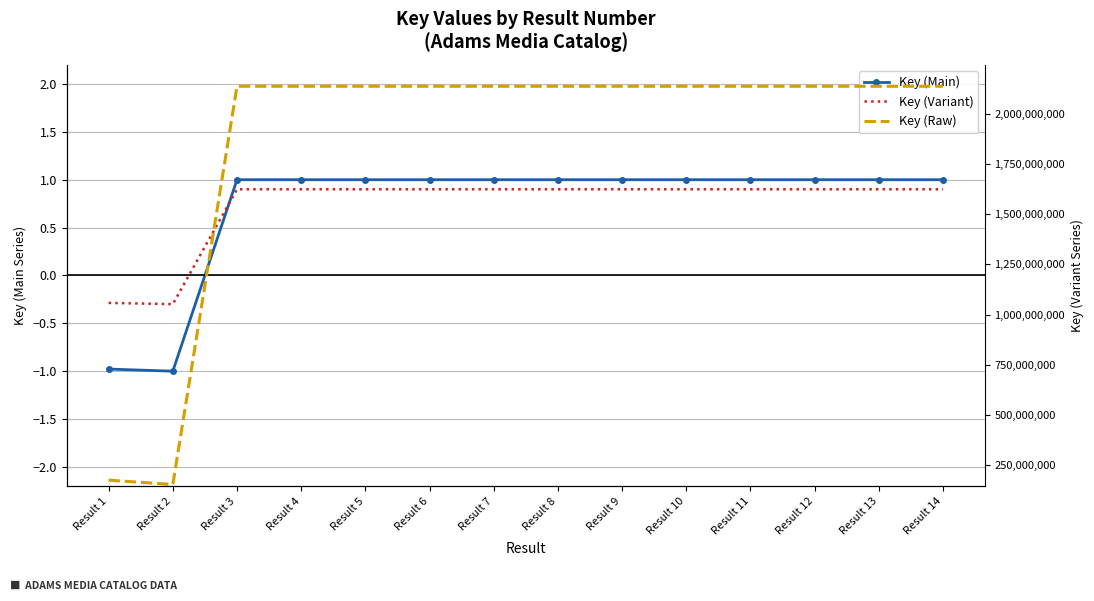

What is the difference between the second highest and minimum values in the Key (Variant) series?

1.2